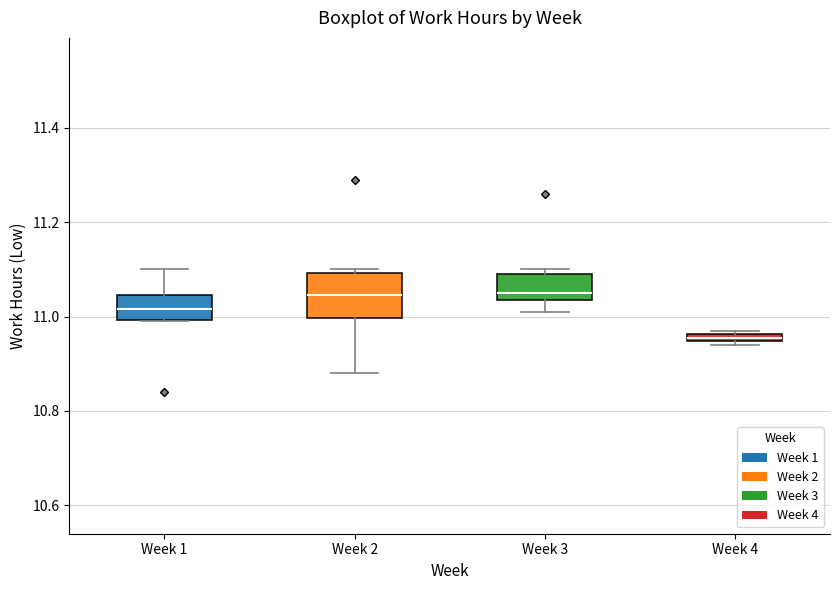

Which box is the tallest, from its lower edge to its upper edge?

Week 2